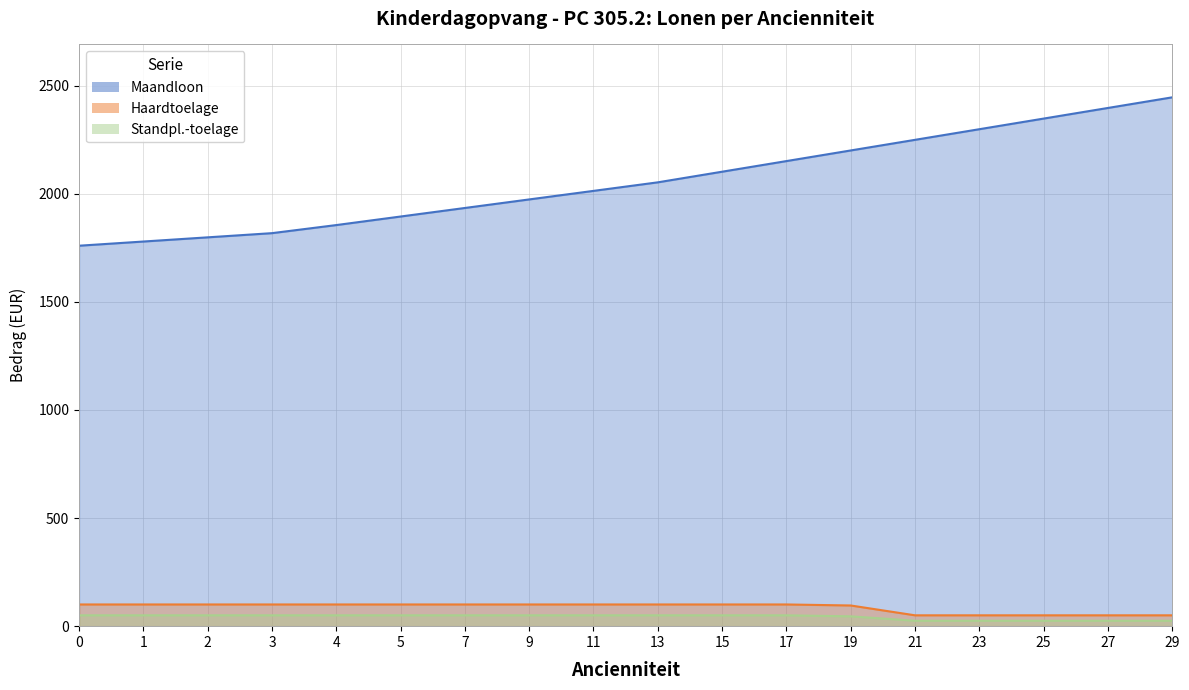

What is the value of the Maandloon point at the 13th from the left?

2200.2